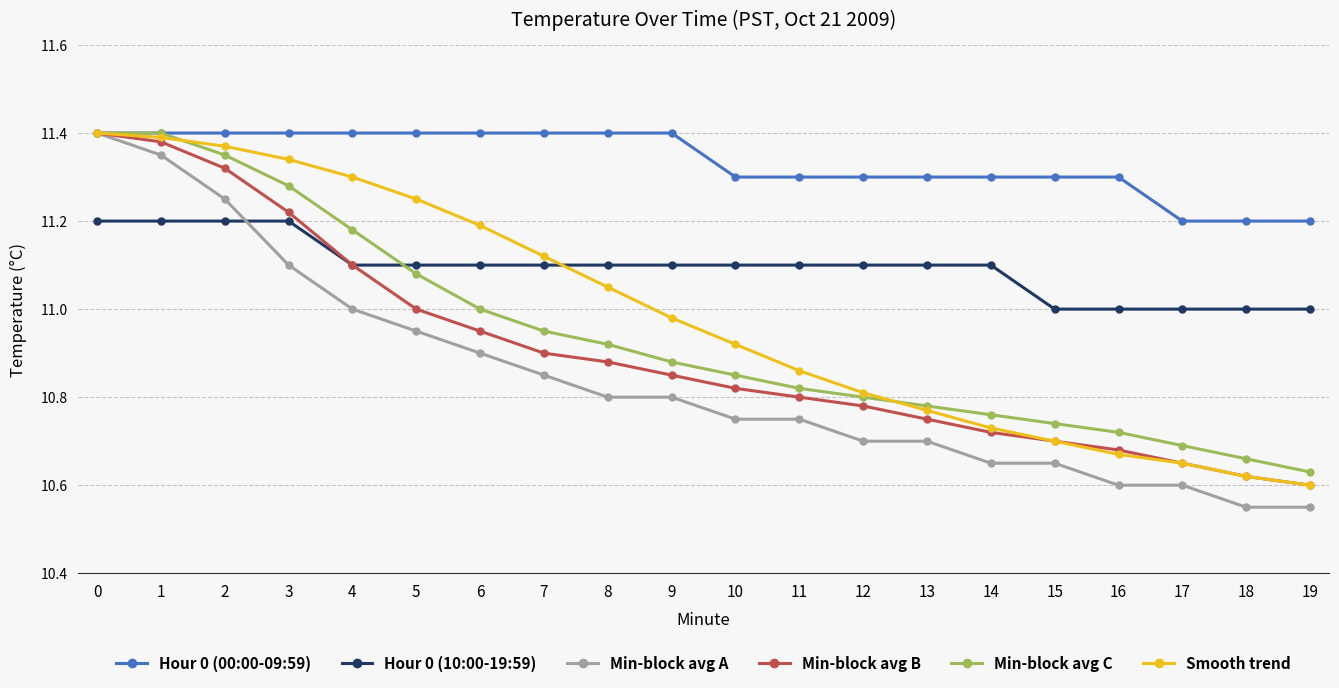

What is the sum of all Hour 0 (10:00-19:59) values?

221.9